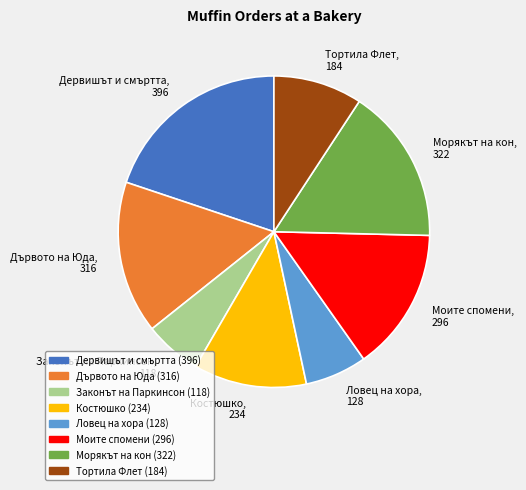

What is the largest slice in the pie chart?

Дервишът и смъртта